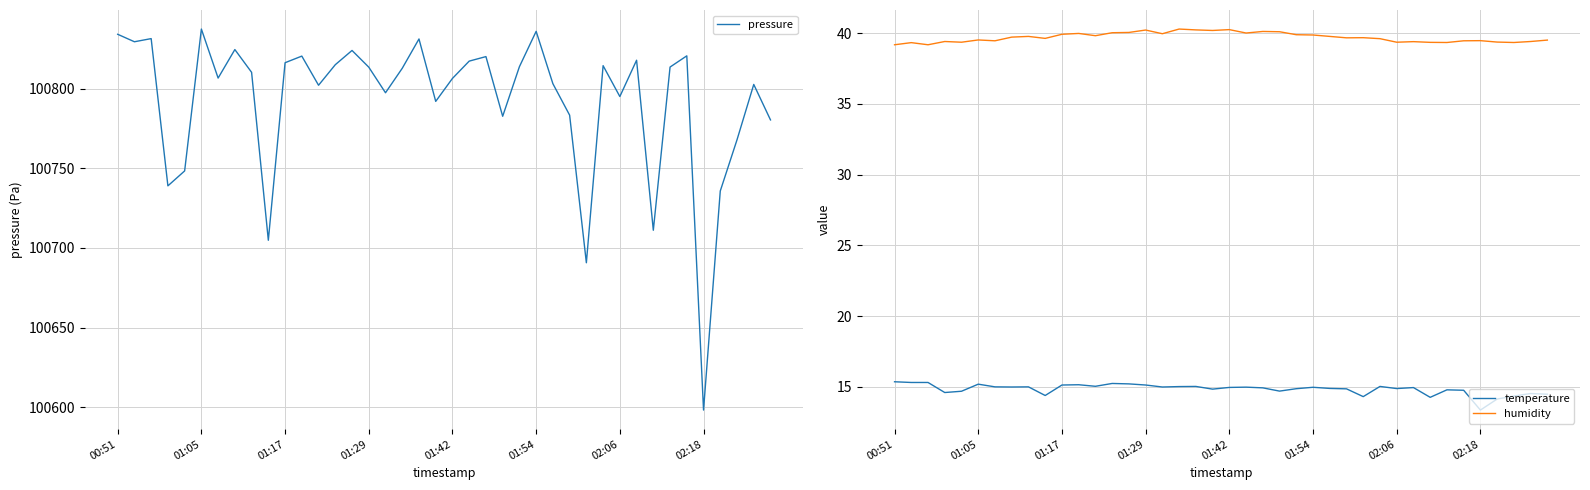

Read the temperature value at 23.

14.7